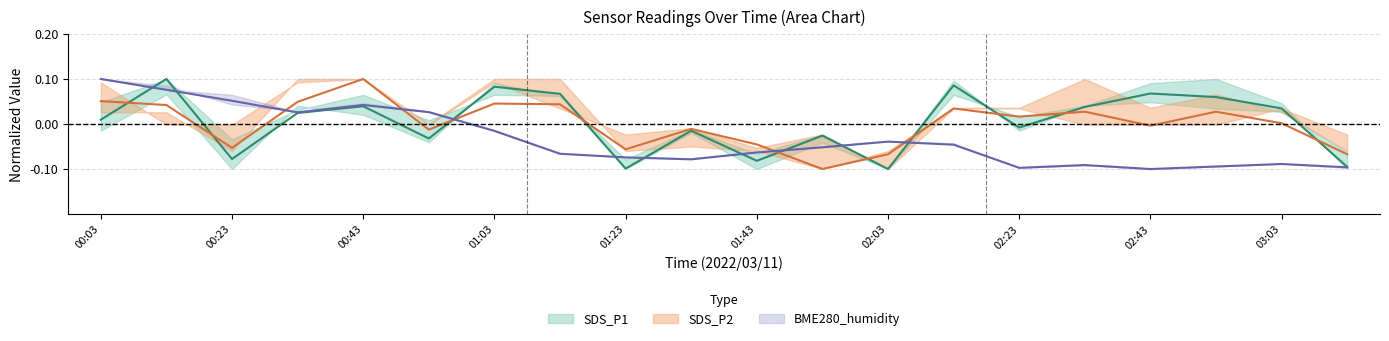

How many positive values does the SDS_P2 series have?

11